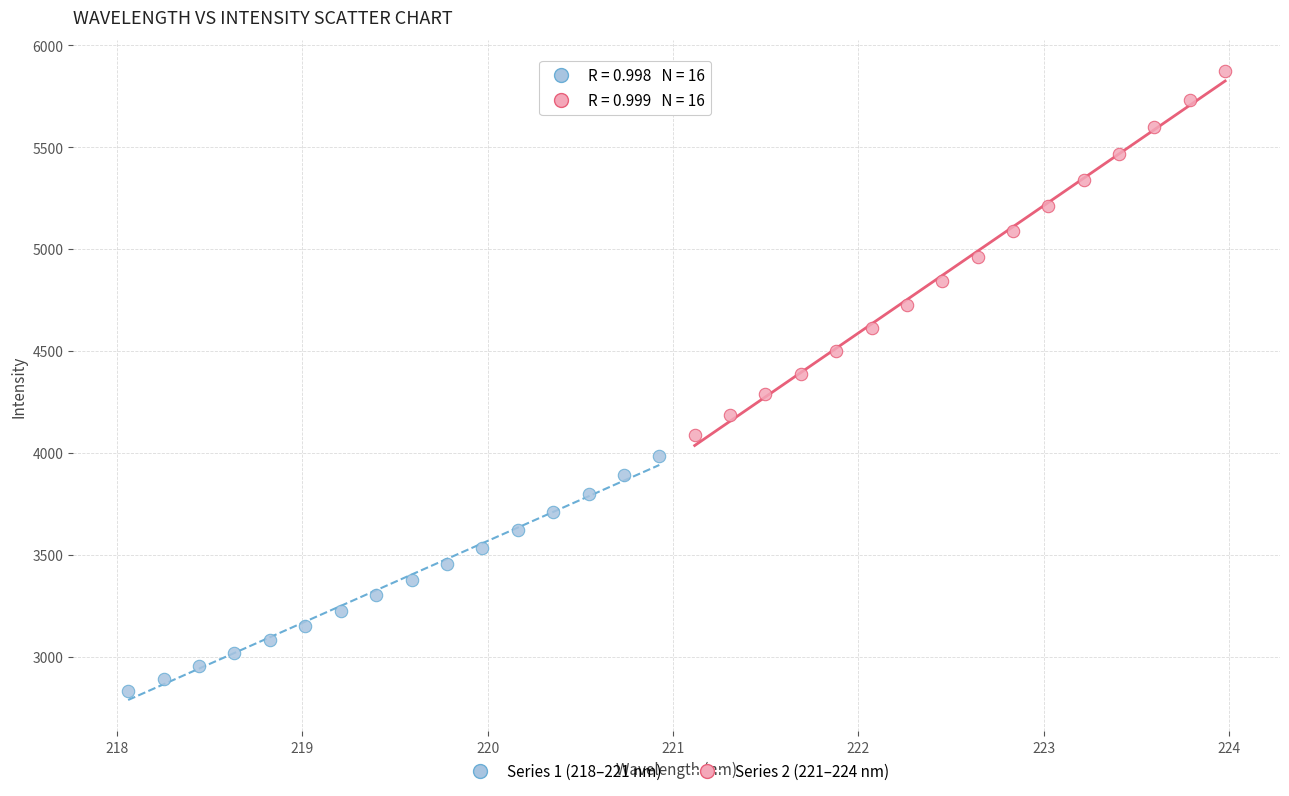

Which series reaches the maximum Y coordinate?

Series 2 (221–224 nm)